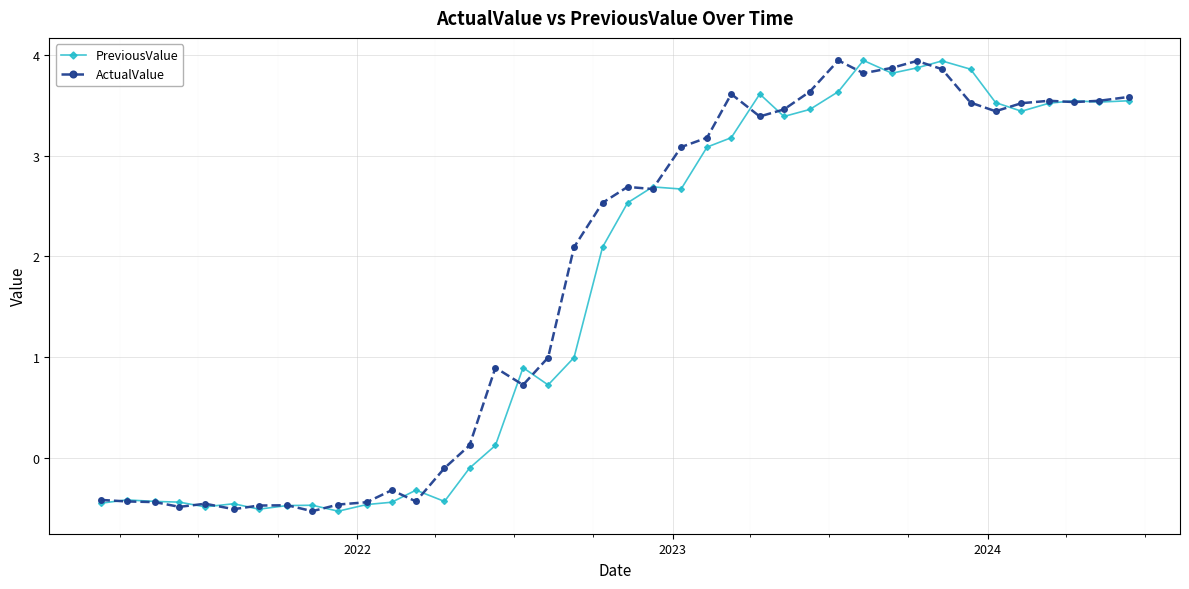

At how many categories does at least one series exceed 0?

26